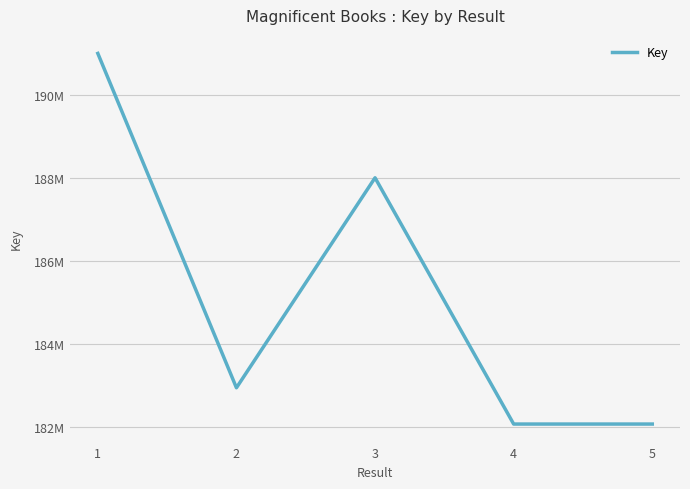

What is the maximum value shown in the chart?

191010677